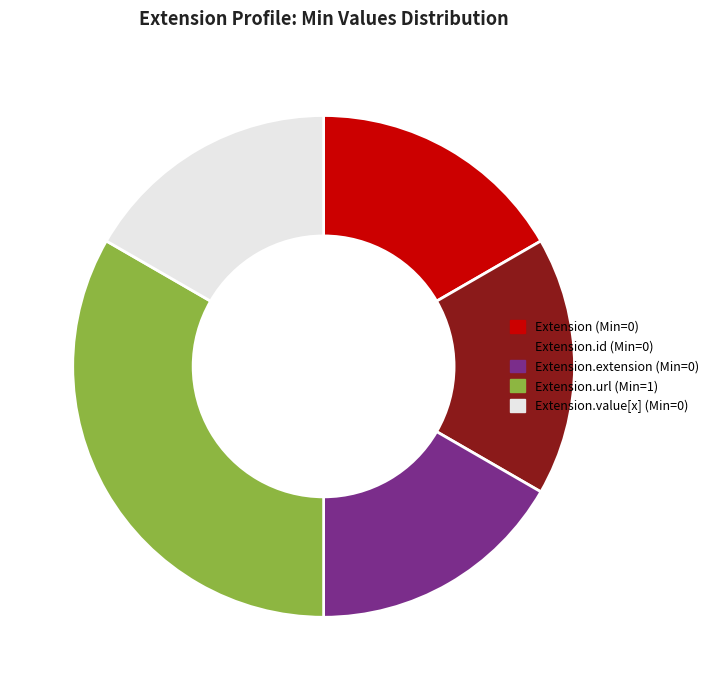

Is there any slice that represents more than half of the pie?

No